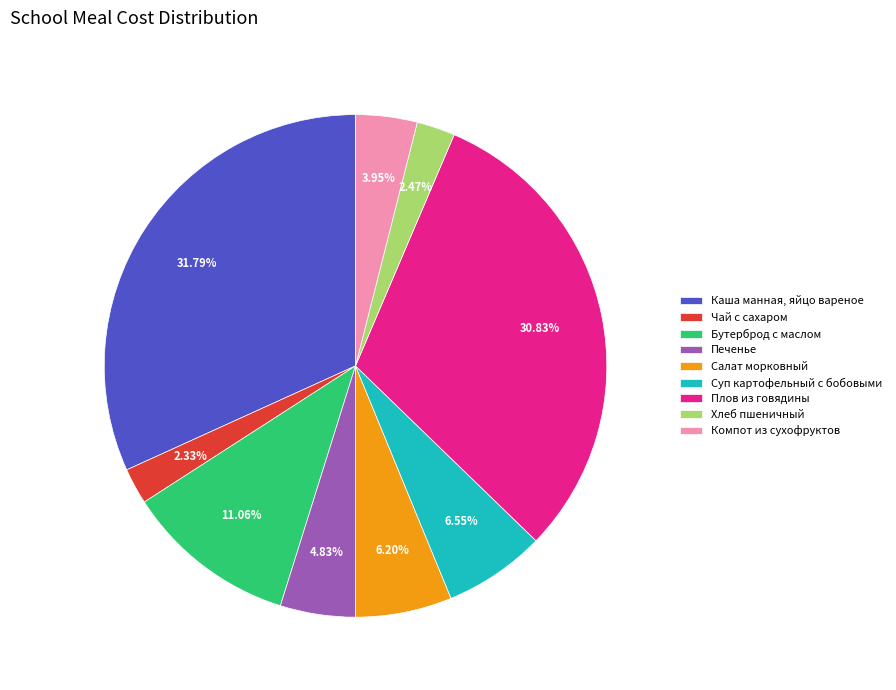

Does Каша манная, яйцо вареное represent more than half of the total?

No